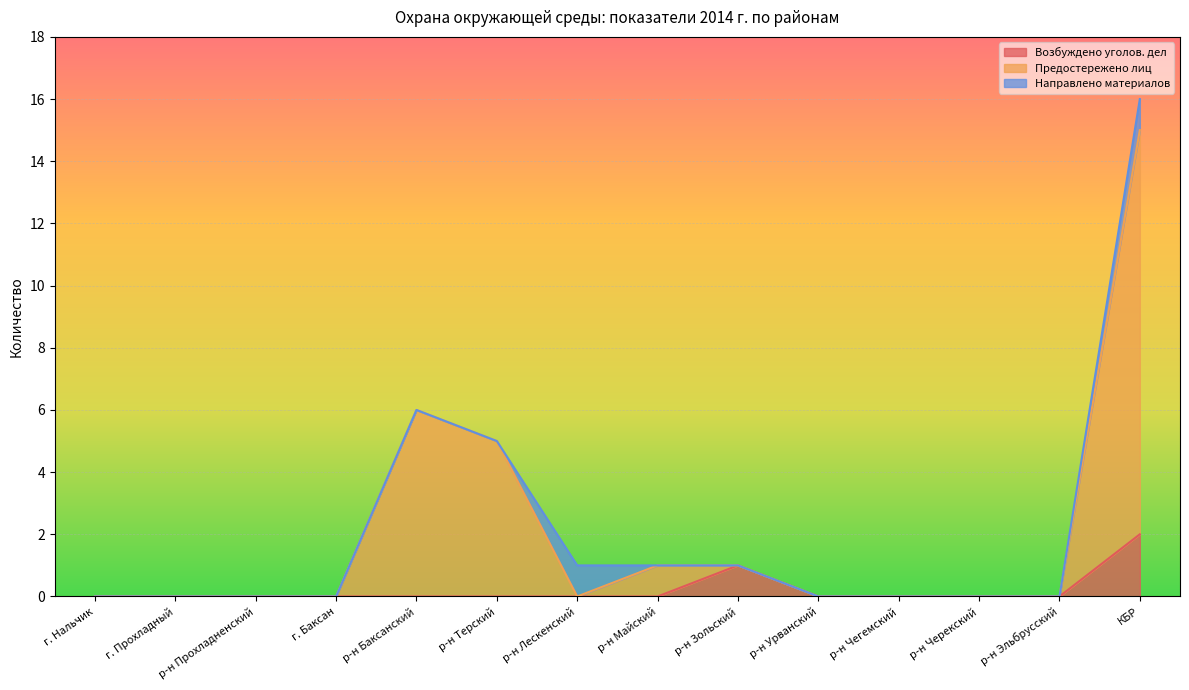

Is it true that Возбуждено уголов. дел equals 0 at р-н Баксанский?

True